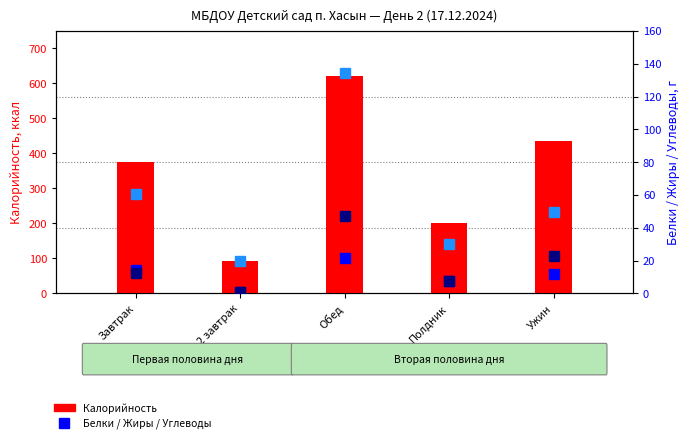

What is the maximum value for Жиры?

47.3